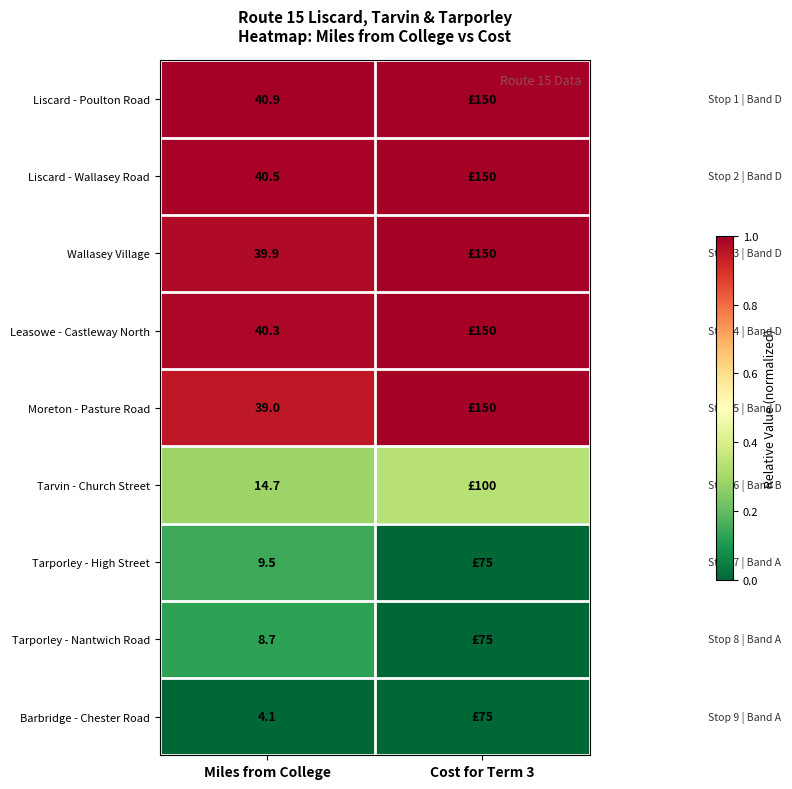

Rank the series at Miles from College from lowest to highest value.

Barbridge - Chester Road, Tarporley - Nantwich Road, Tarporley - High Street, Tarvin - Church Street, Moreton - Pasture Road, Wallasey Village, Leasowe - Castleway North, Liscard - Wallasey Road, Liscard - Poulton Road